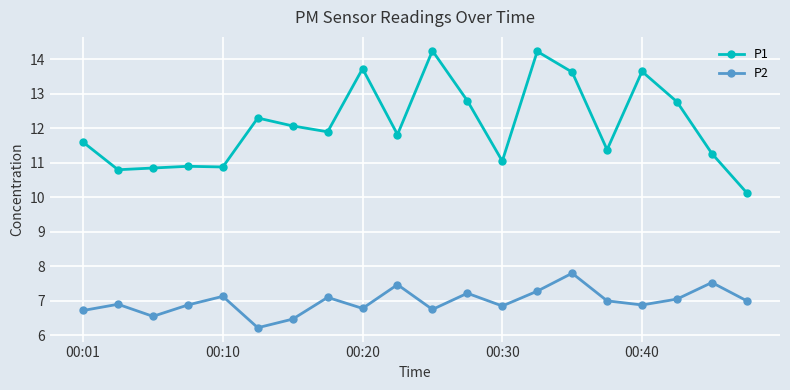

True or false: P1 and P2 cross at least once.

False